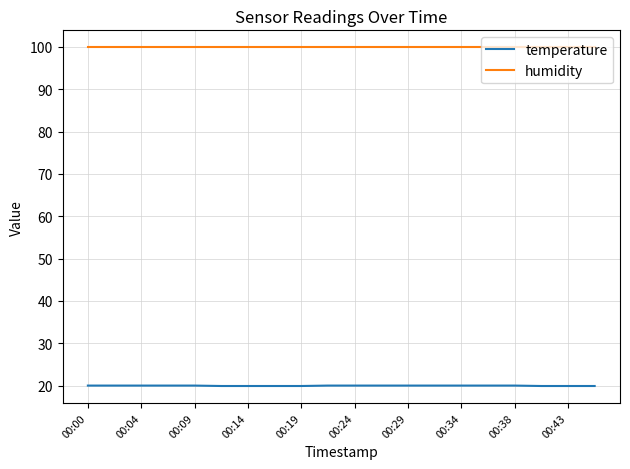

What is the highest value of the temperature series?

20.0